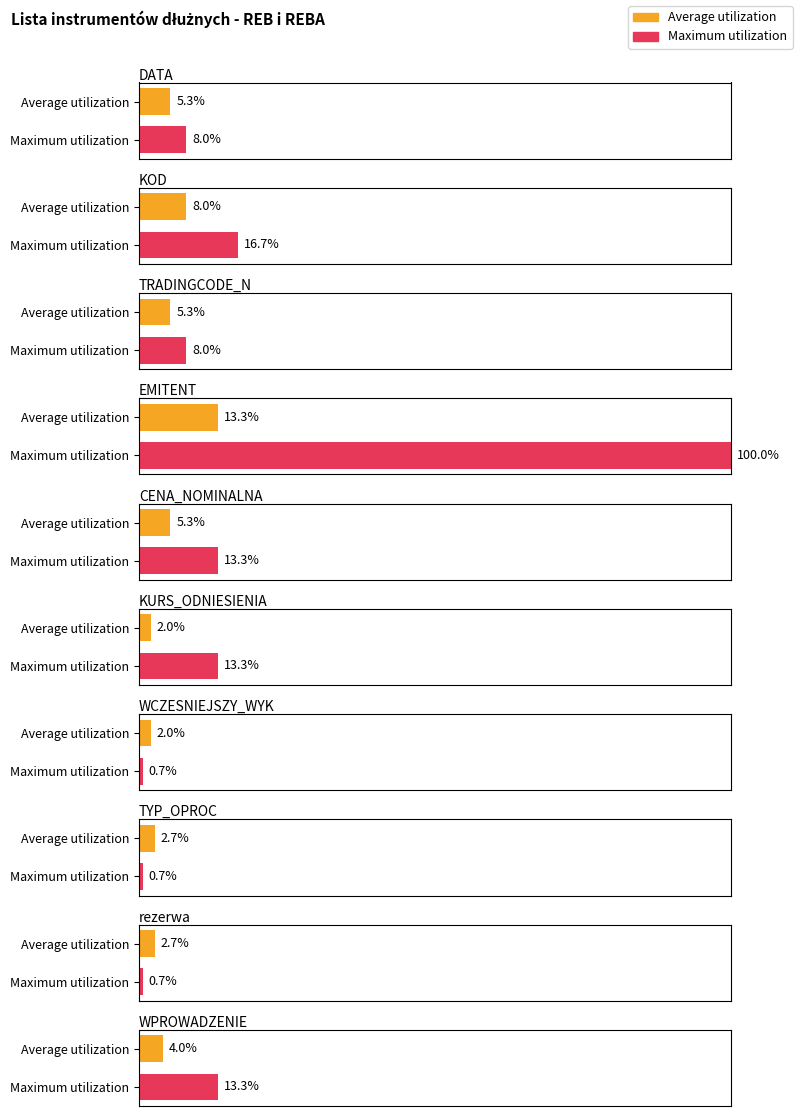

Between TYP_OPROC and KURS_ODNIESIENIA, which is larger?

TYP_OPROC